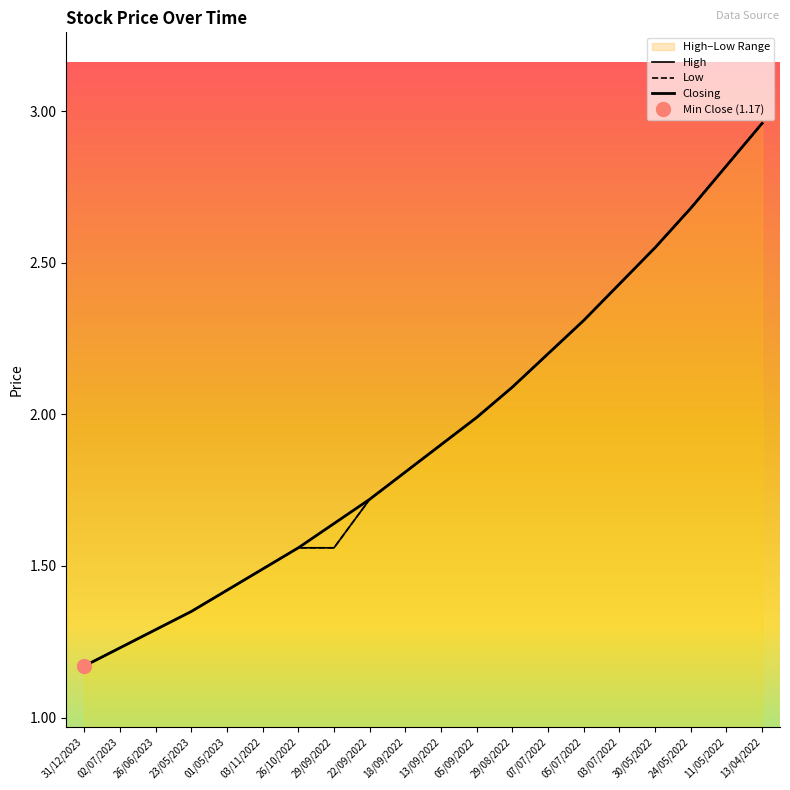

List the labels in order of High value, smallest first.

31/12/2023, 02/07/2023, 26/06/2023, 23/05/2023, 01/05/2023, 03/11/2022, 26/10/2022, 29/09/2022, 22/09/2022, 18/09/2022, 13/09/2022, 05/09/2022, 29/08/2022, 07/07/2022, 05/07/2022, 03/07/2022, 30/05/2022, 24/05/2022, 11/05/2022, 13/04/2022